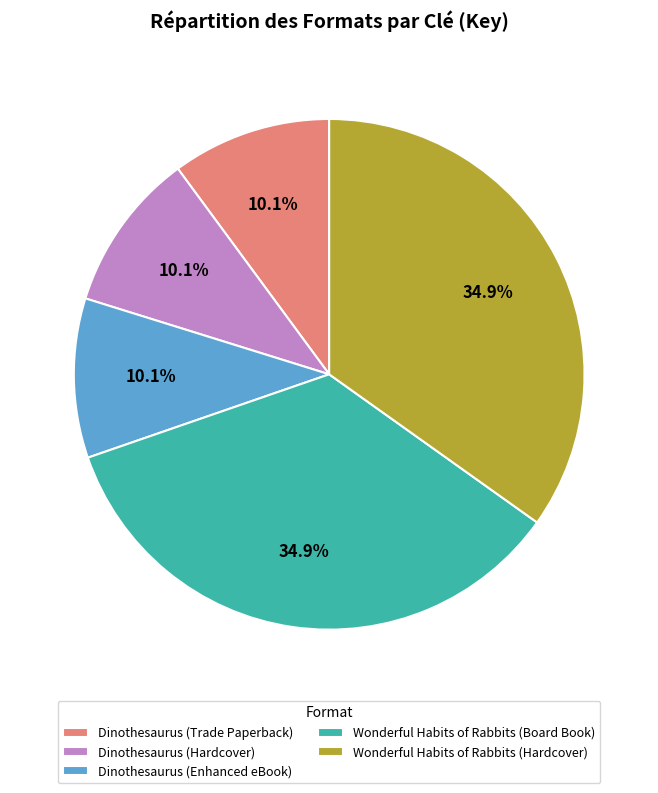

What is the ratio of the value at Wonderful Habits of Rabbits (Board Book) to the value at Dinothesaurus (Enhanced eBook)?

3.5